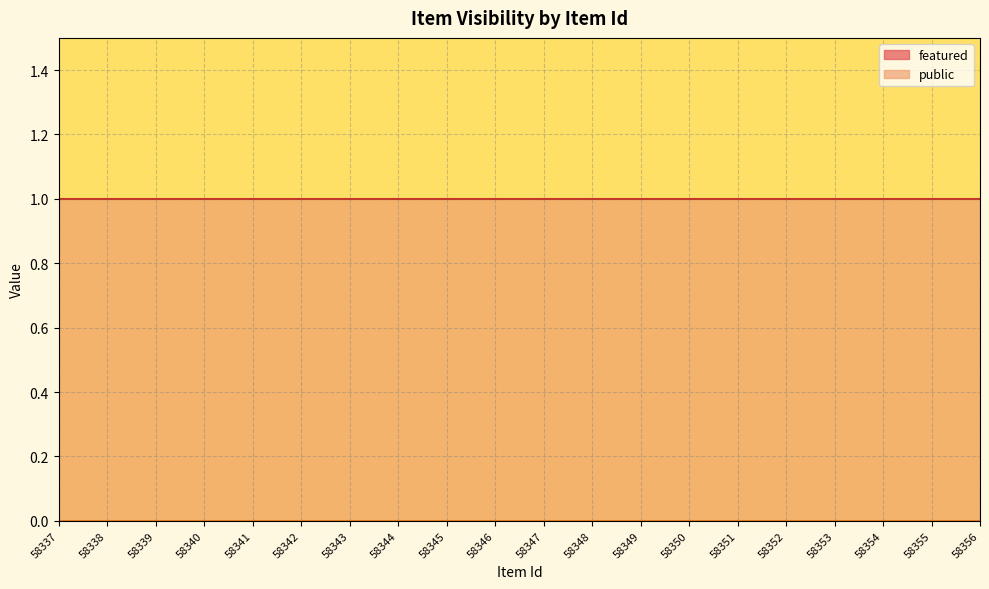

Reading left to right, transcribe all the data shown in this chart.

public: 58337=1	58338=1	58339=1	58340=1	58341=1	58342=1	58343=1	58344=1	58345=1	58346=1	58347=1	58348=1	58349=1	58350=1	58351=1	58352=1	58353=1	58354=1	58355=1	58356=1
featured: 58337=0	58338=0	58339=0	58340=0	58341=0	58342=0	58343=0	58344=0	58345=0	58346=0	58347=0	58348=0	58349=0	58350=0	58351=0	58352=0	58353=0	58354=0	58355=0	58356=0